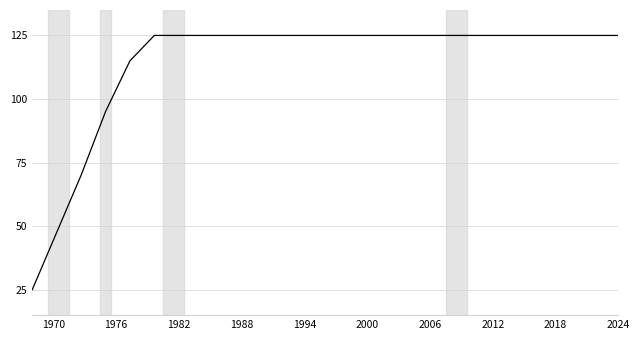

What is the difference between the maximum and minimum values?

100.0